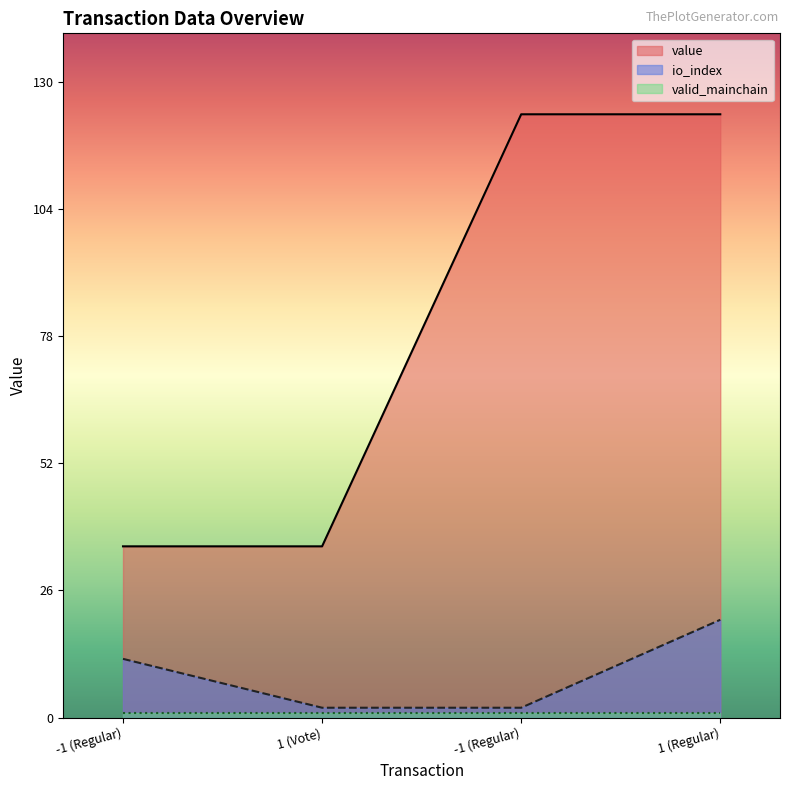

True or false: io_index and value intersect in this chart.

False